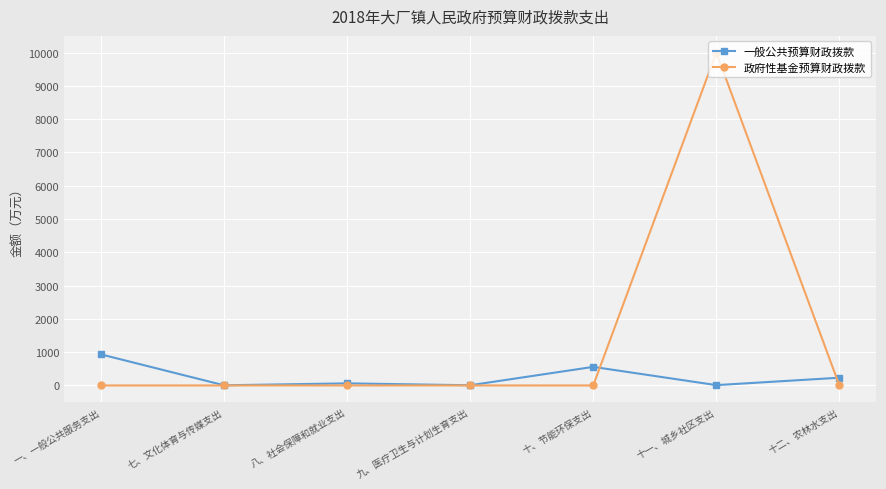

What is the average value of the 一般公共预算财政拨款 series?

258.3